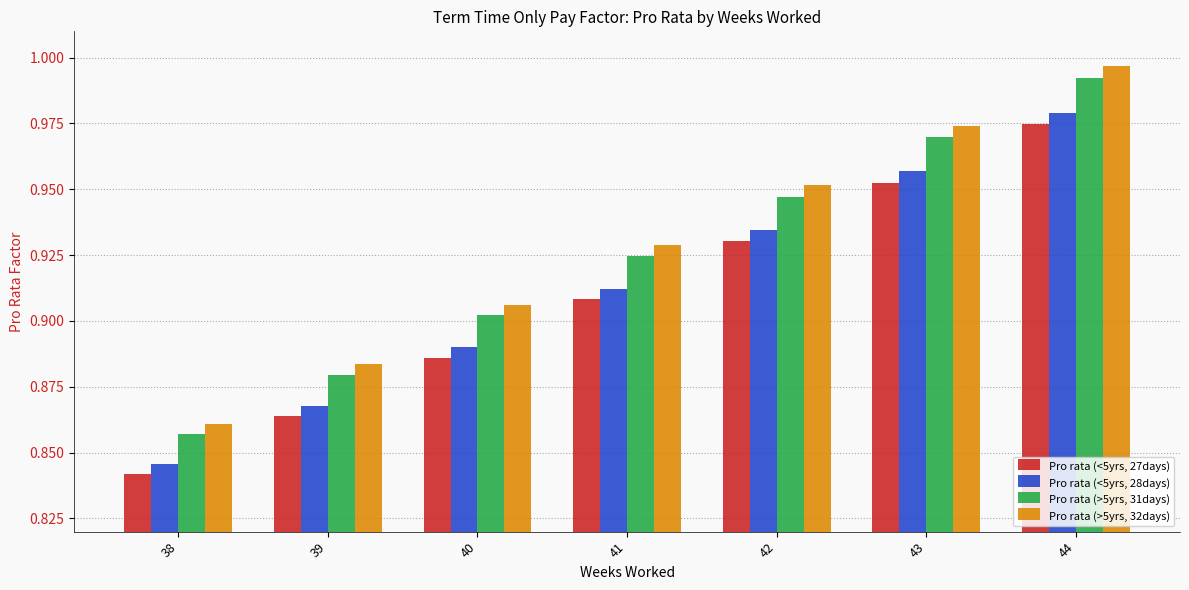

Which category has the highest value across all series?

44